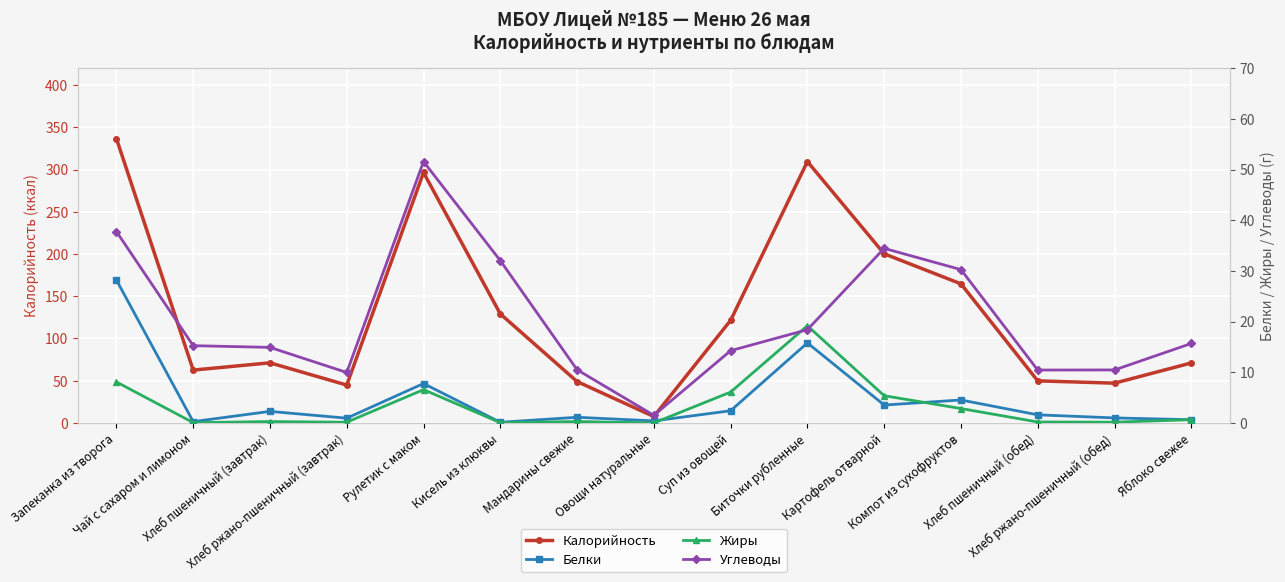

Which series has the largest range (max minus min)?

Калорийность